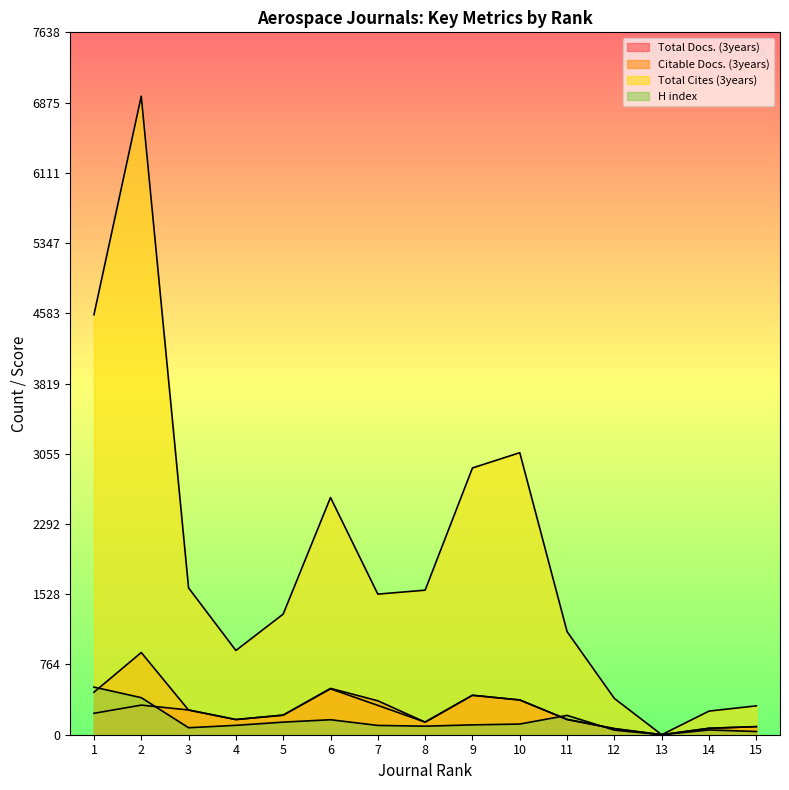

How many lines are shown in the chart?

4